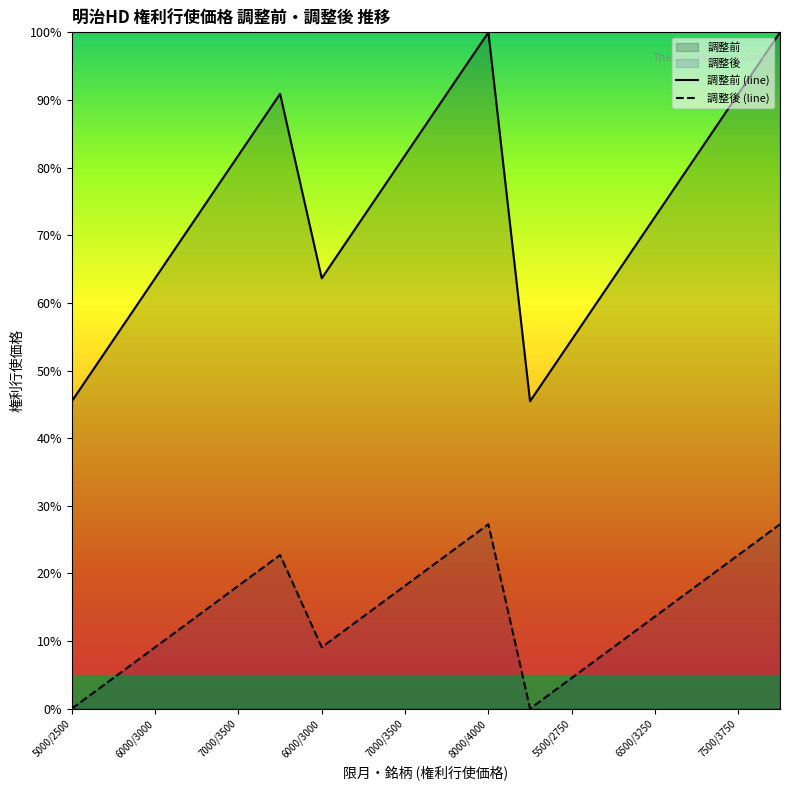

What is the label of the 6th point from the left?

8000/4000